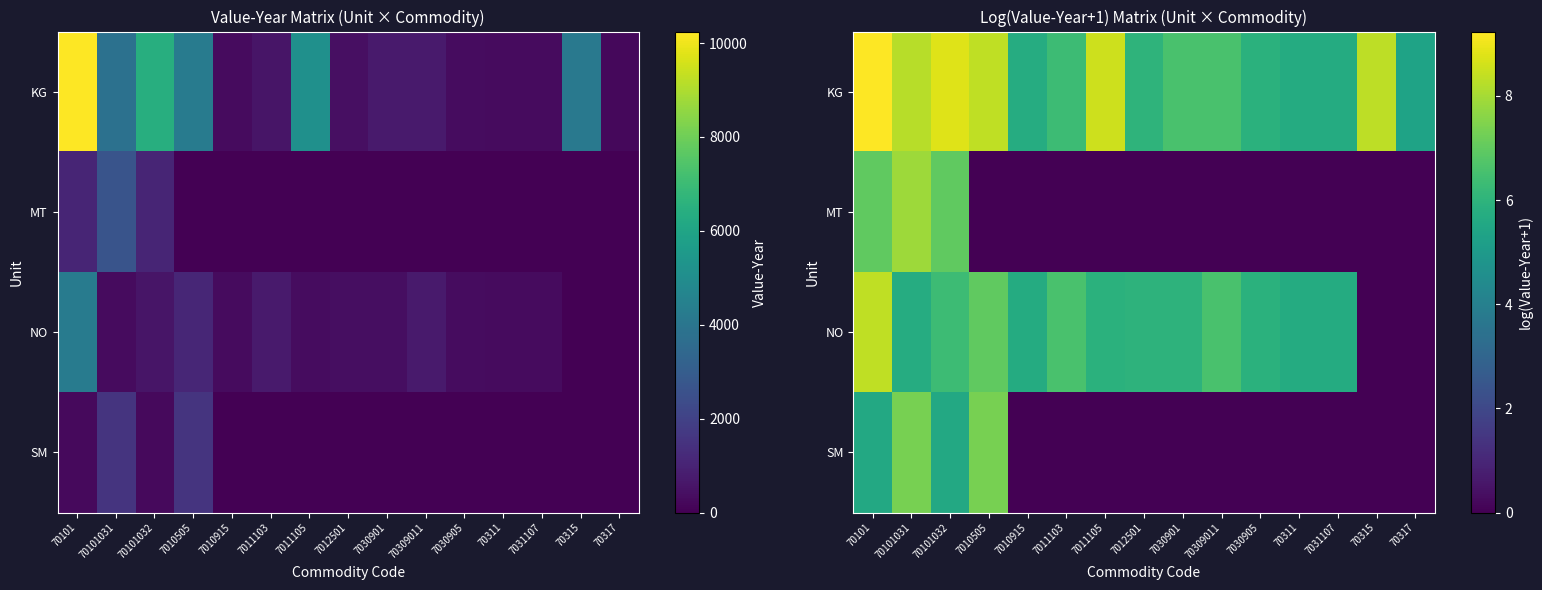

How many values in NO are above zero?

13